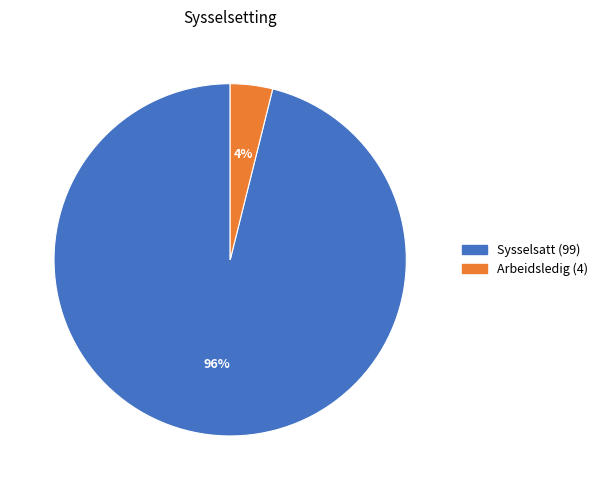

True or false: Sysselsatt accounts for 96% of the total.

True